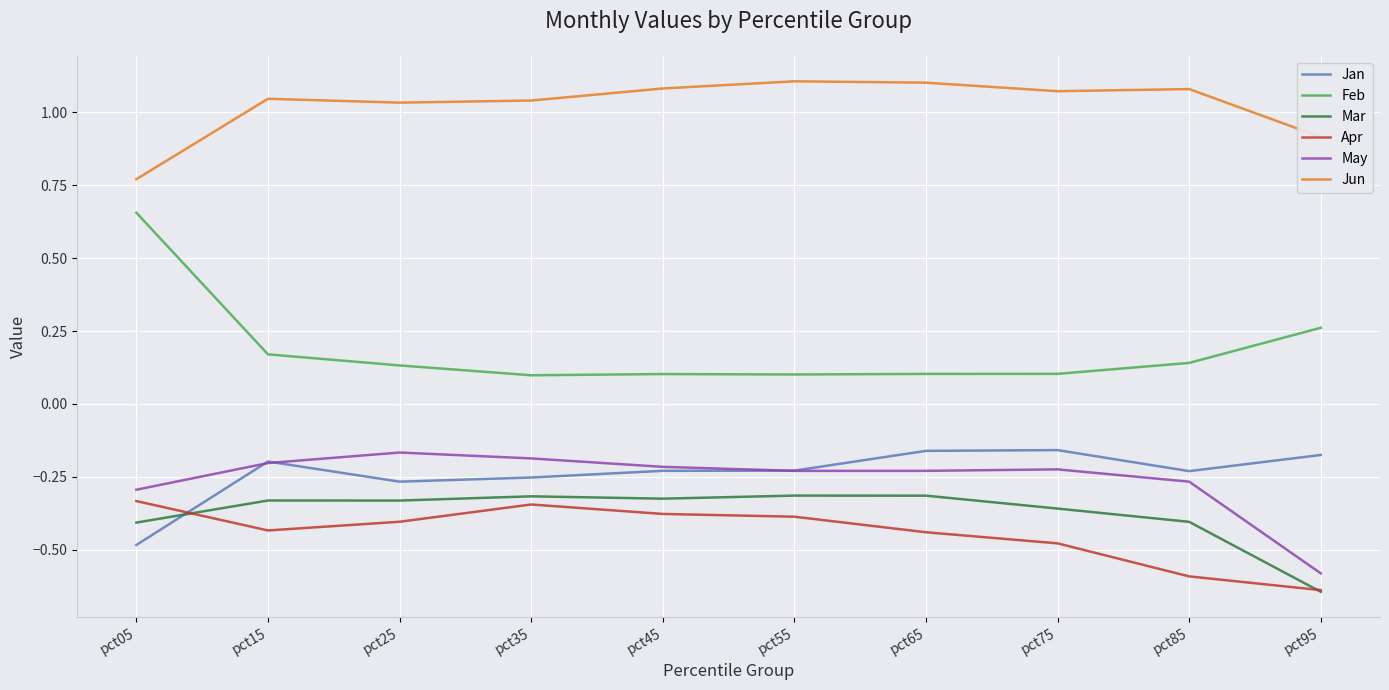

What is the difference between the highest and lowest values at pct45?

1.5